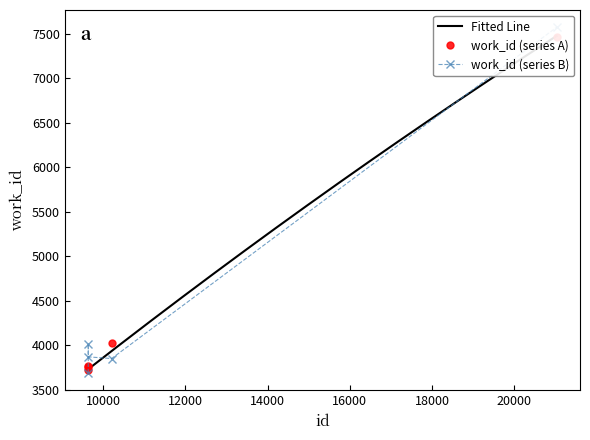

What is the change in value from 9642 to 10210?

+303.7